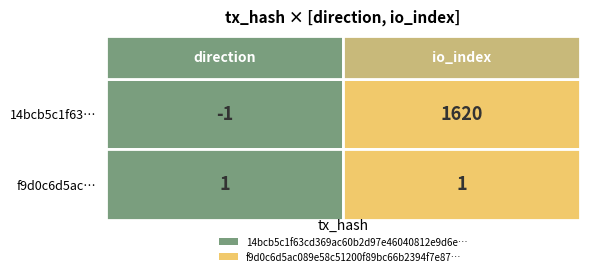

Is it true that 14bcb5c1f63cd369ac60b2d97e46040812e9d6e equals 2364 at 1?

False